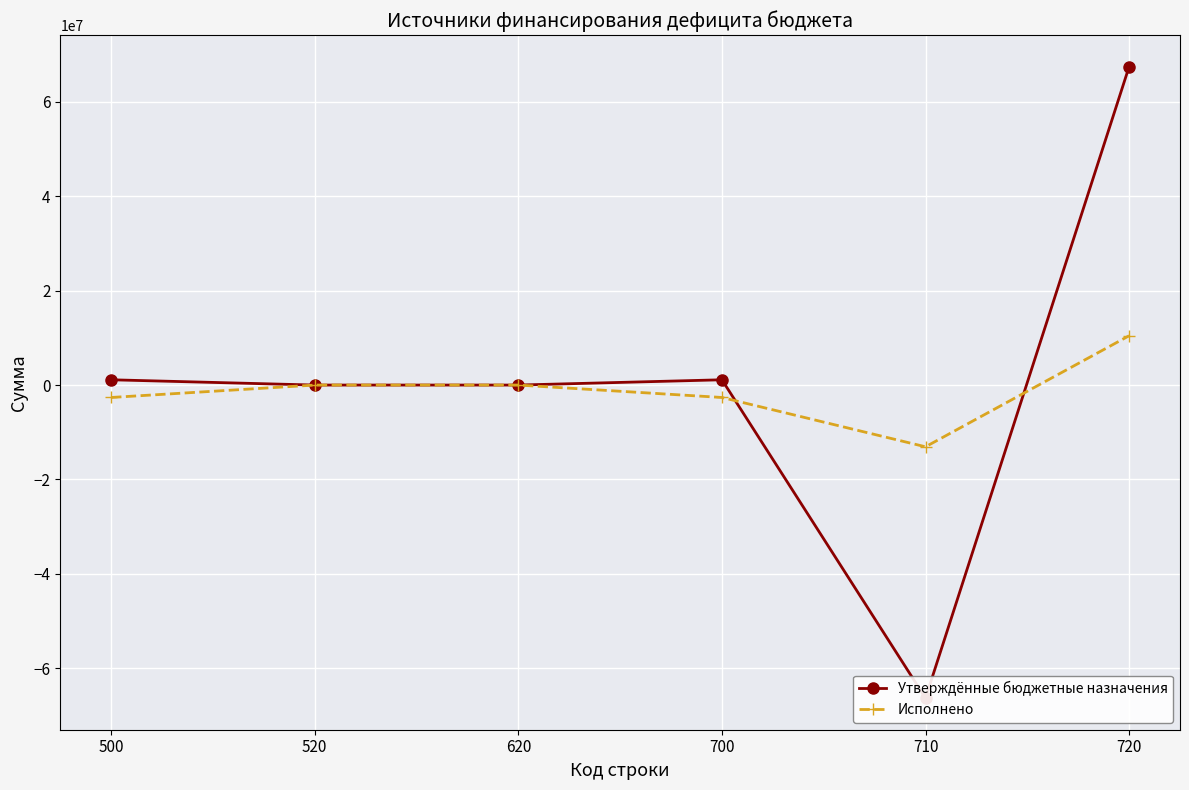

At how many categories does at least one series exceed 4405000?

1